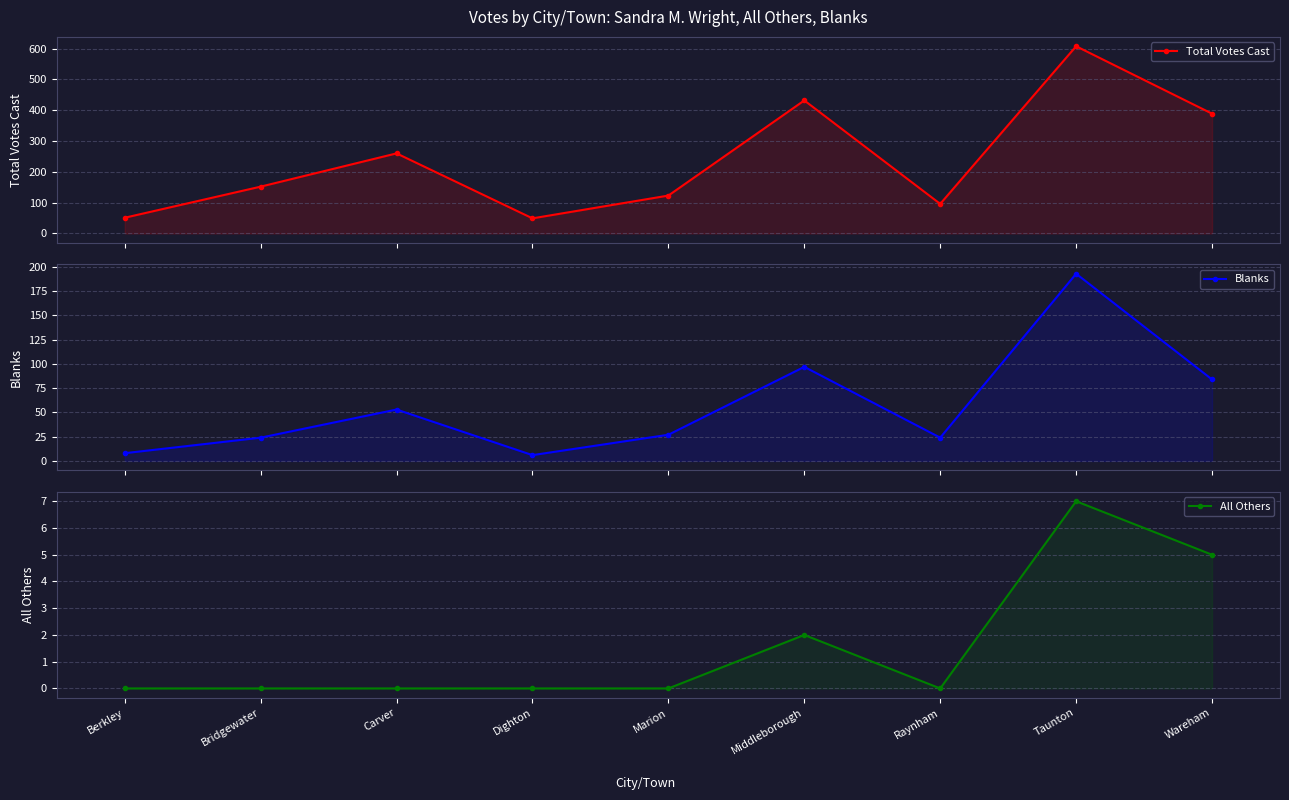

Is it true that Blanks equals 6 at Bridgewater?

False